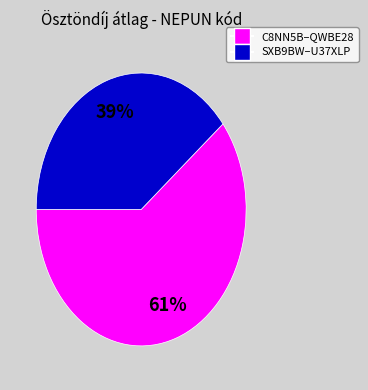

Is there a majority slice in this chart?

Yes